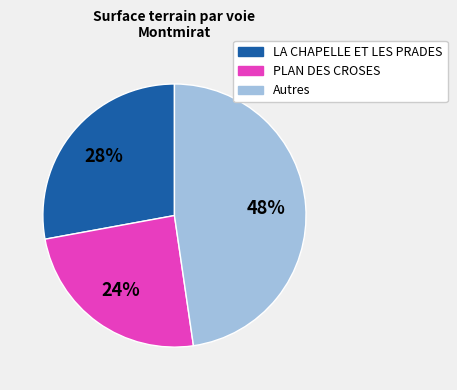

Is there a majority slice in this chart?

No